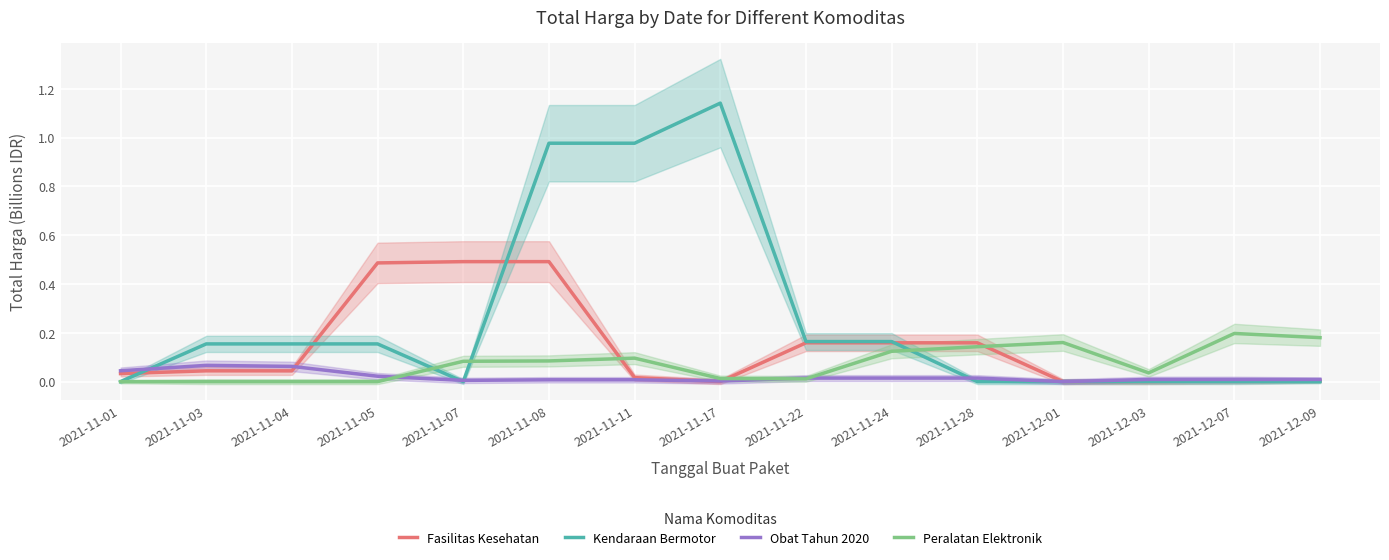

Reading left to right, transcribe all the data shown in this chart.

Fasilitas Kesehatan: 2021-11-01=0.0	2021-11-03=0.0	2021-11-04=0.0	2021-11-05=0.5	2021-11-07=0.5	2021-11-08=0.5	2021-11-11=0.0	2021-11-17=0.0	2021-11-22=0.2	2021-11-24=0.2	2021-11-28=0.2	2021-12-01=0.0	2021-12-03=0.0	2021-12-07=0.0	2021-12-09=0.0
Kendaraan Bermotor: 2021-11-01=0.0	2021-11-03=0.2	2021-11-04=0.2	2021-11-05=0.2	2021-11-07=0.0	2021-11-08=1.0	2021-11-11=1.0	2021-11-17=1.1	2021-11-22=0.2	2021-11-24=0.2	2021-11-28=0.0	2021-12-01=0.0	2021-12-03=0.0	2021-12-07=0.0	2021-12-09=0.0
Obat Tahun 2020: 2021-11-01=0.0	2021-11-03=0.1	2021-11-04=0.1	2021-11-05=0.0	2021-11-07=0.0	2021-11-08=0.0	2021-11-11=0.0	2021-11-17=0.0	2021-11-22=0.0	2021-11-24=0.0	2021-11-28=0.0	2021-12-01=0.0	2021-12-03=0.0	2021-12-07=0.0	2021-12-09=0.0
Peralatan Elektronik: 2021-11-01=0.0	2021-11-03=0.0	2021-11-04=0.0	2021-11-05=0.0	2021-11-07=0.1	2021-11-08=0.1	2021-11-11=0.1	2021-11-17=0.0	2021-11-22=0.0	2021-11-24=0.1	2021-11-28=0.1	2021-12-01=0.2	2021-12-03=0.0	2021-12-07=0.2	2021-12-09=0.2